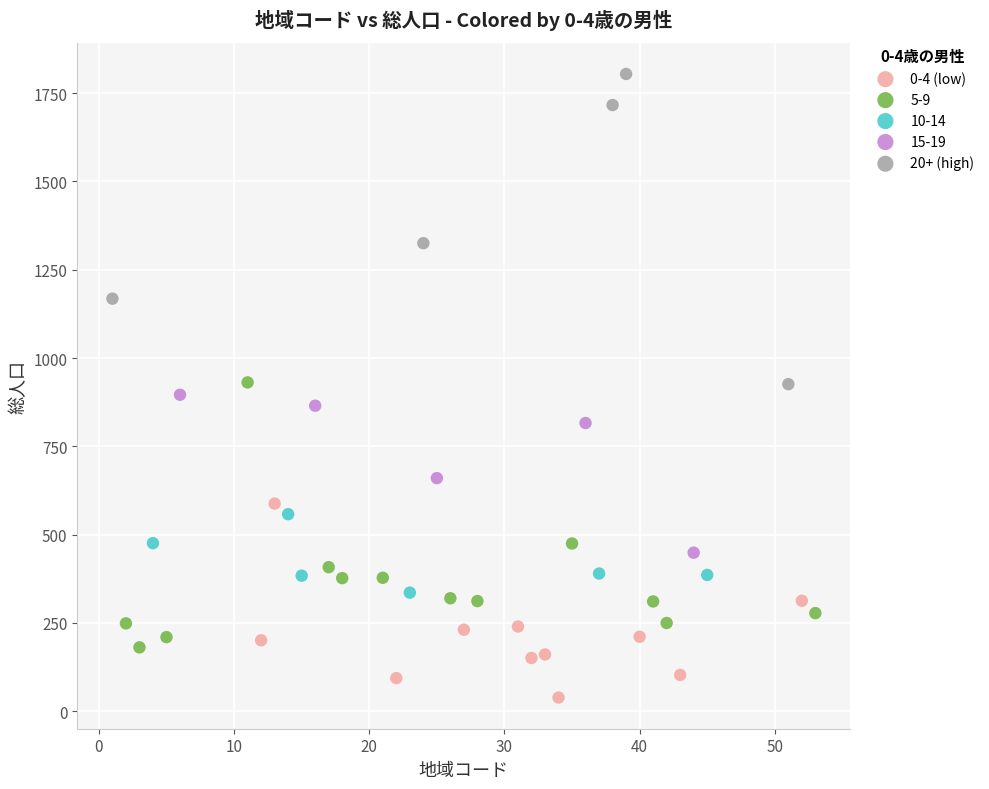

Which series contains the highest Y value?

20+ (high)